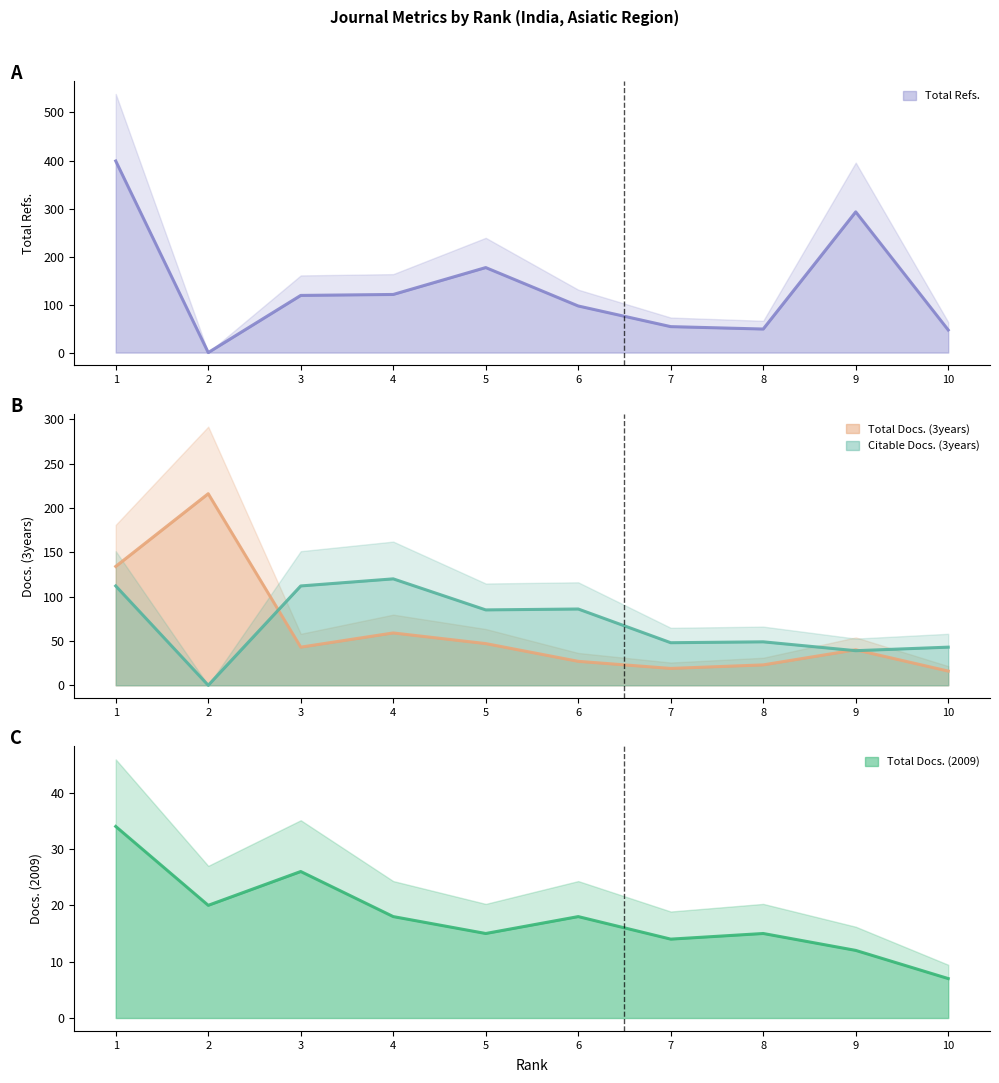

Where do Total Docs. (2009) and Total Refs. first cross each other?

1 and 2